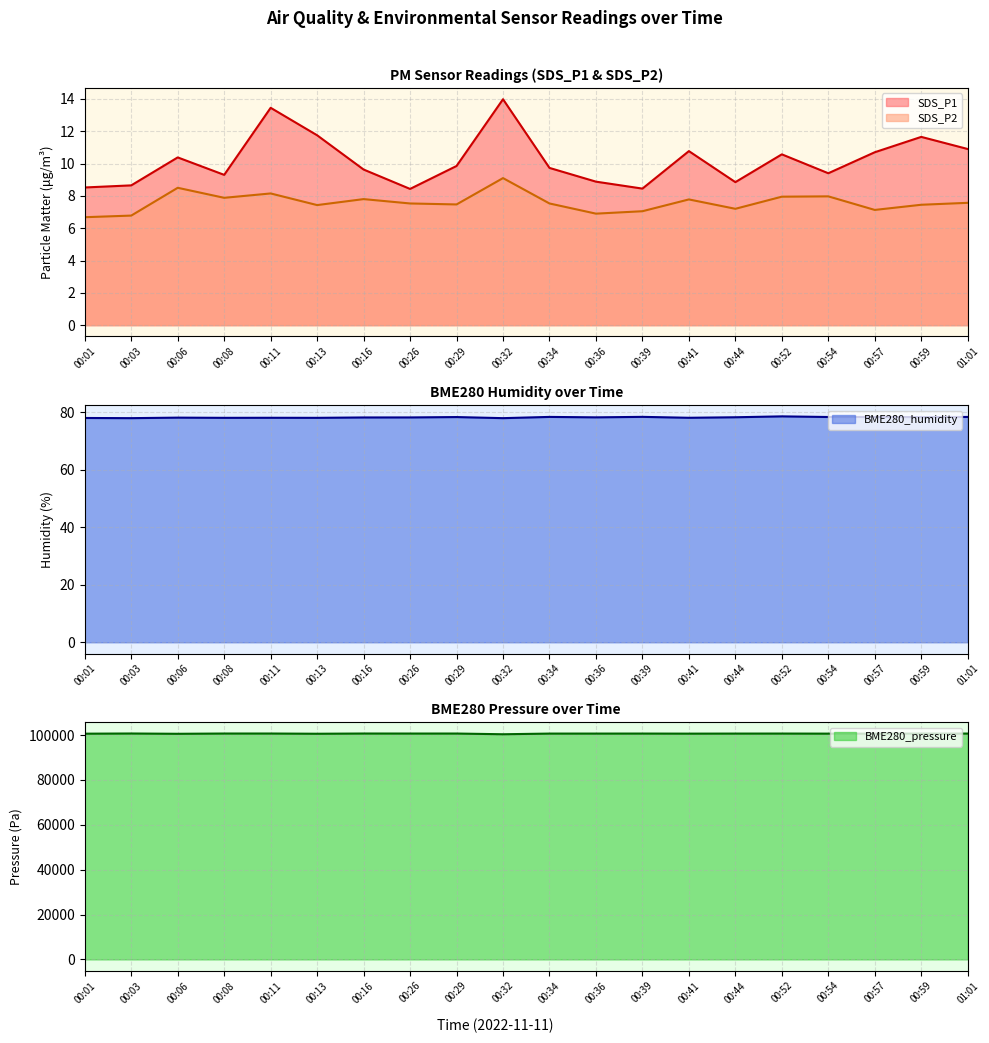

Reading left to right, transcribe all the data shown in this chart.

SDS_P1: 8.5	8.7	10.4	9.3	13.4	11.8	9.6	8.4	9.8	14.0	9.7	8.9	8.4	10.8	8.8	10.6	9.4	10.7	11.7	10.9
SDS_P2: 6.7	6.8	8.5	7.9	8.2	7.4	7.8	7.5	7.5	9.1	7.5	6.9	7.0	7.8	7.2	8.0	8.0	7.1	7.5	7.6
BME280_humidity: 78.0	78.0	78.1	78.1	78.1	78.1	78.2	78.2	78.3	78.0	78.4	78.2	78.4	78.1	78.3	78.6	78.3	78.4	78.3	78.4
BME280_pressure: 100602.2	100681.9	100551.4	100670.5	100671.4	100571.7	100674.1	100661.0	100665.3	100347.1	100644.2	100646.9	100655.7	100621.8	100647.8	100656.8	100622.0	100619.3	100655.9	100656.0